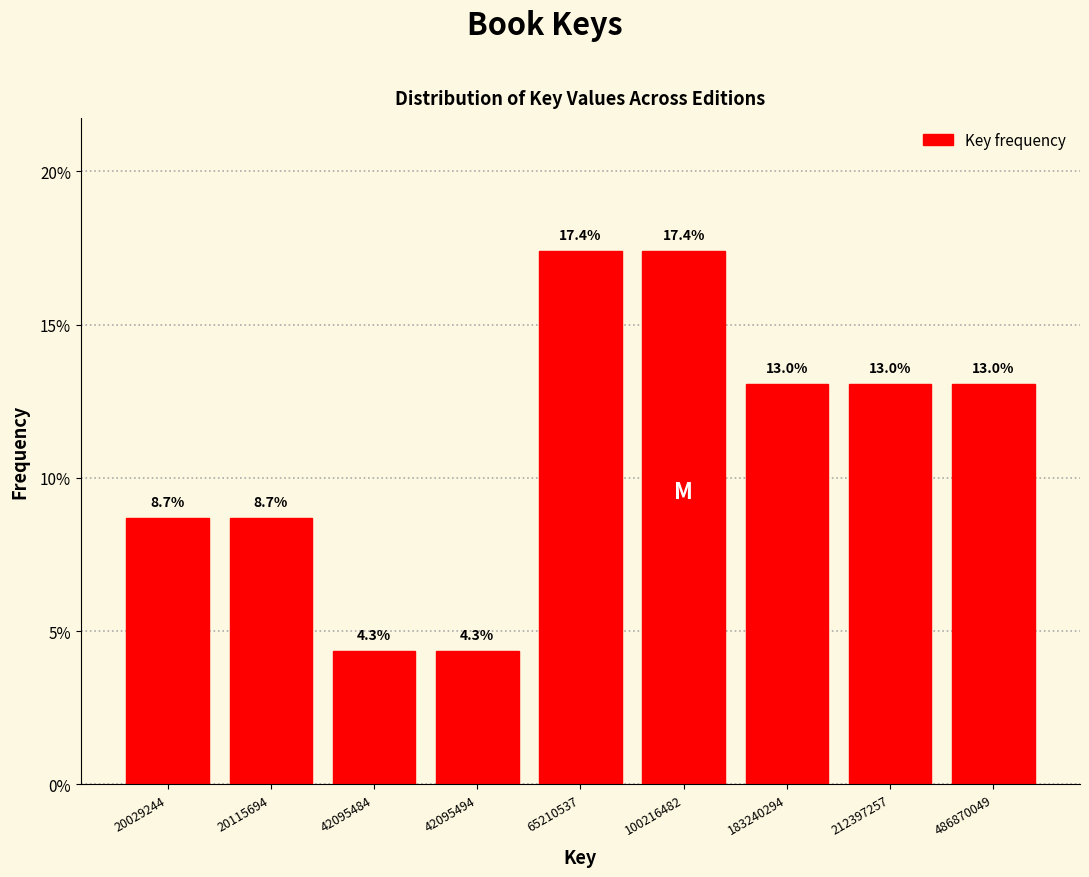

Reading left to right, extract all data points from this chart.

20029244=8.7	20115694=8.7	42095484=4.3	42095494=4.3	65210537=17.4	100216482=17.4	183240294=13.0	212397257=13.0	486870049=13.0